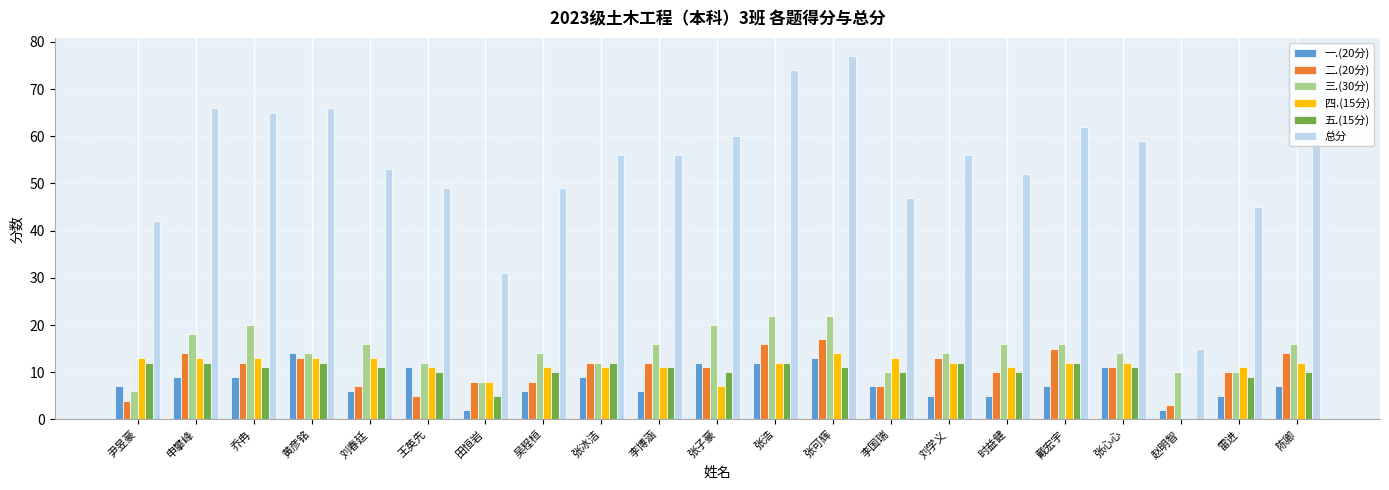

What is the total value across all series at 雷进?

90